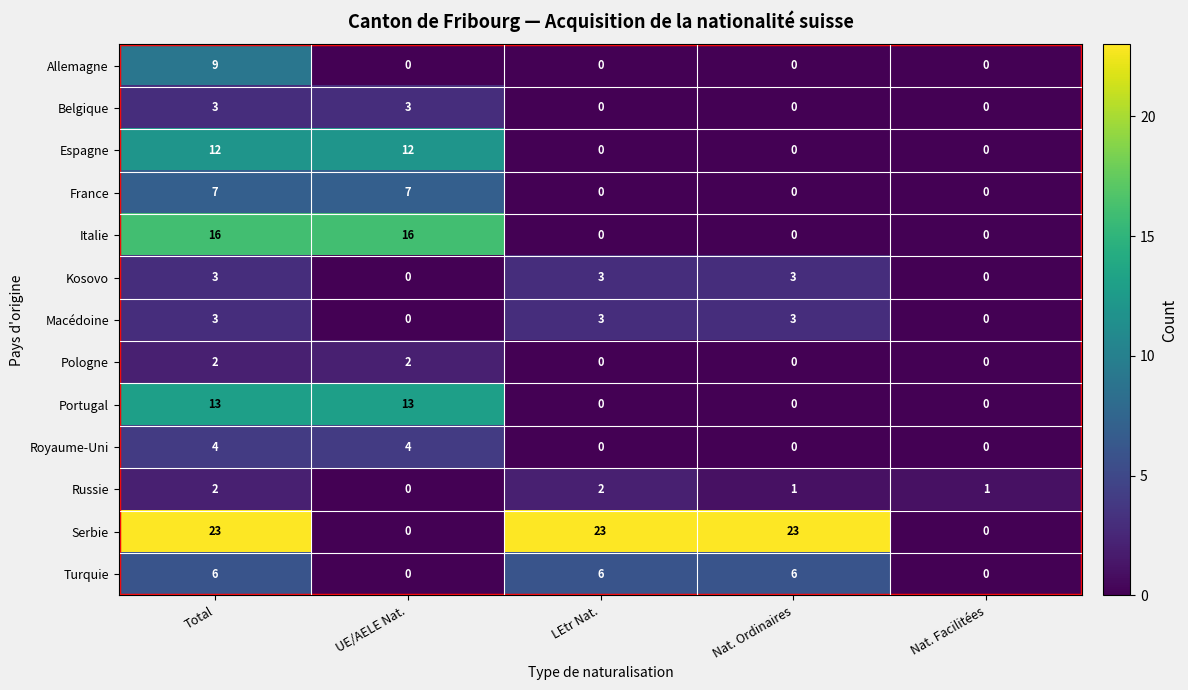

What is the difference between the Royaume-Uni values at Total and LEtr Nat.?

4